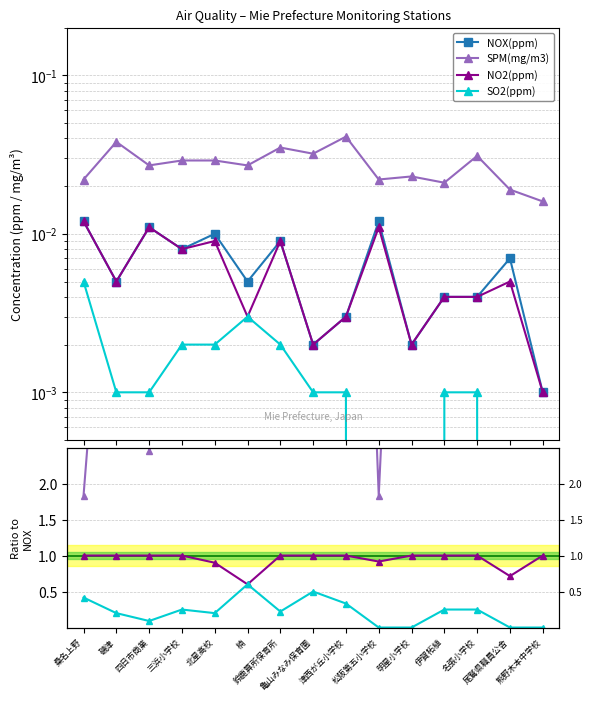

How many SO2(ppm) values are between 0 and 1?

15